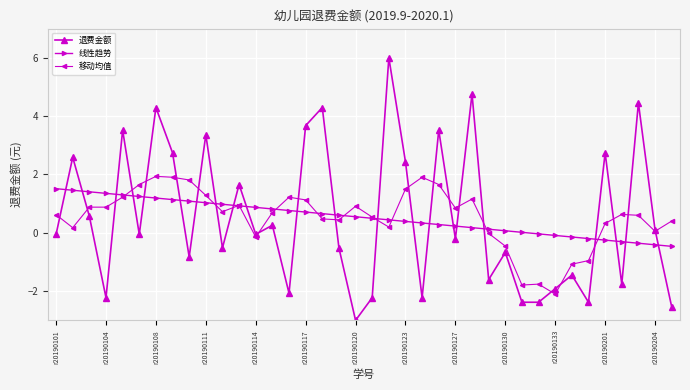

What is the value of the 移动均值 point at the 3rd from the left?

0.9